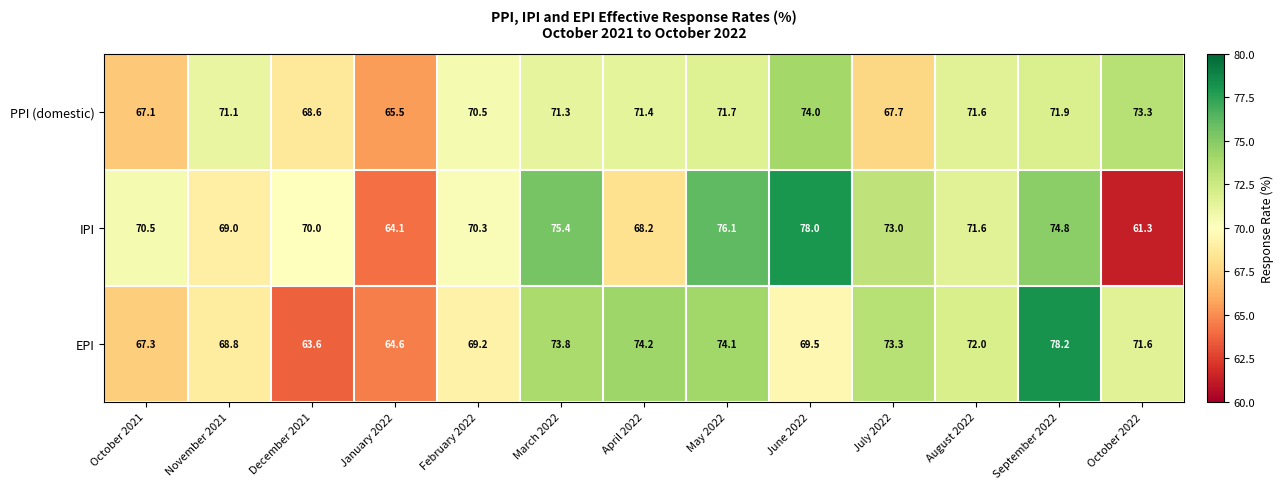

How many categories are shown in the chart?

13